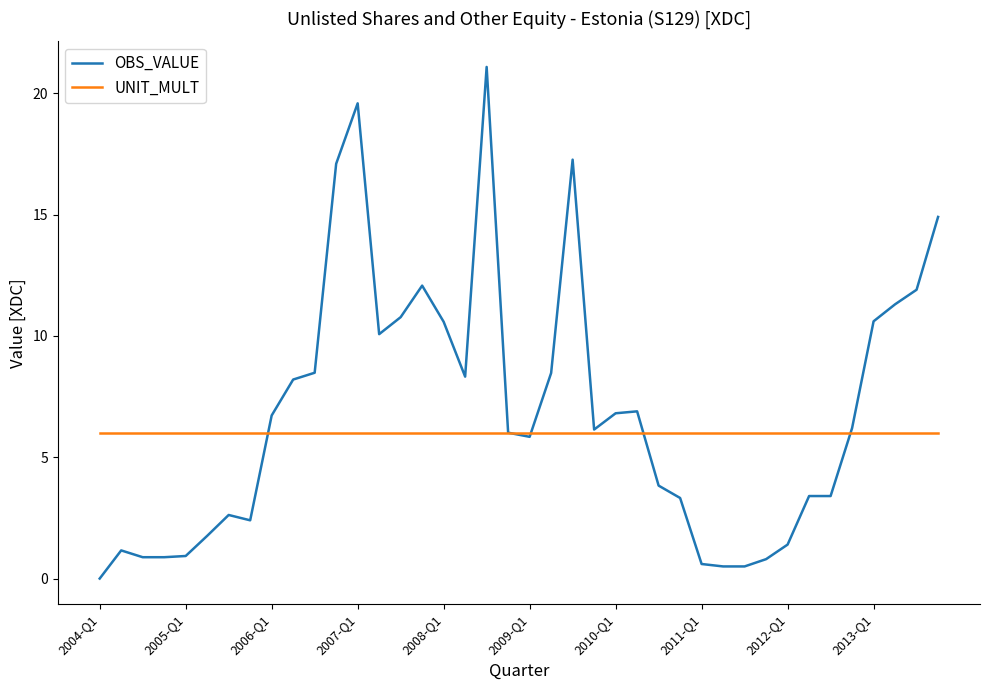

What are all the series names shown in the legend?

OBS_VALUE, UNIT_MULT